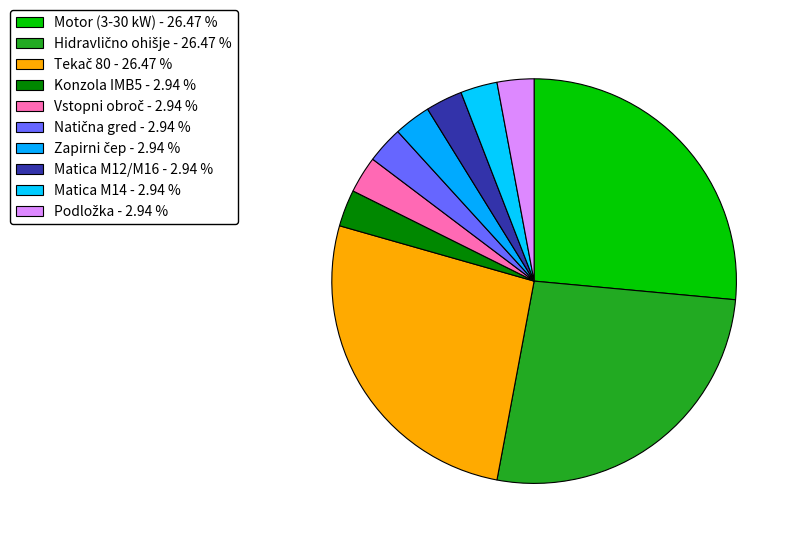

How many slices are in this pie chart?

10